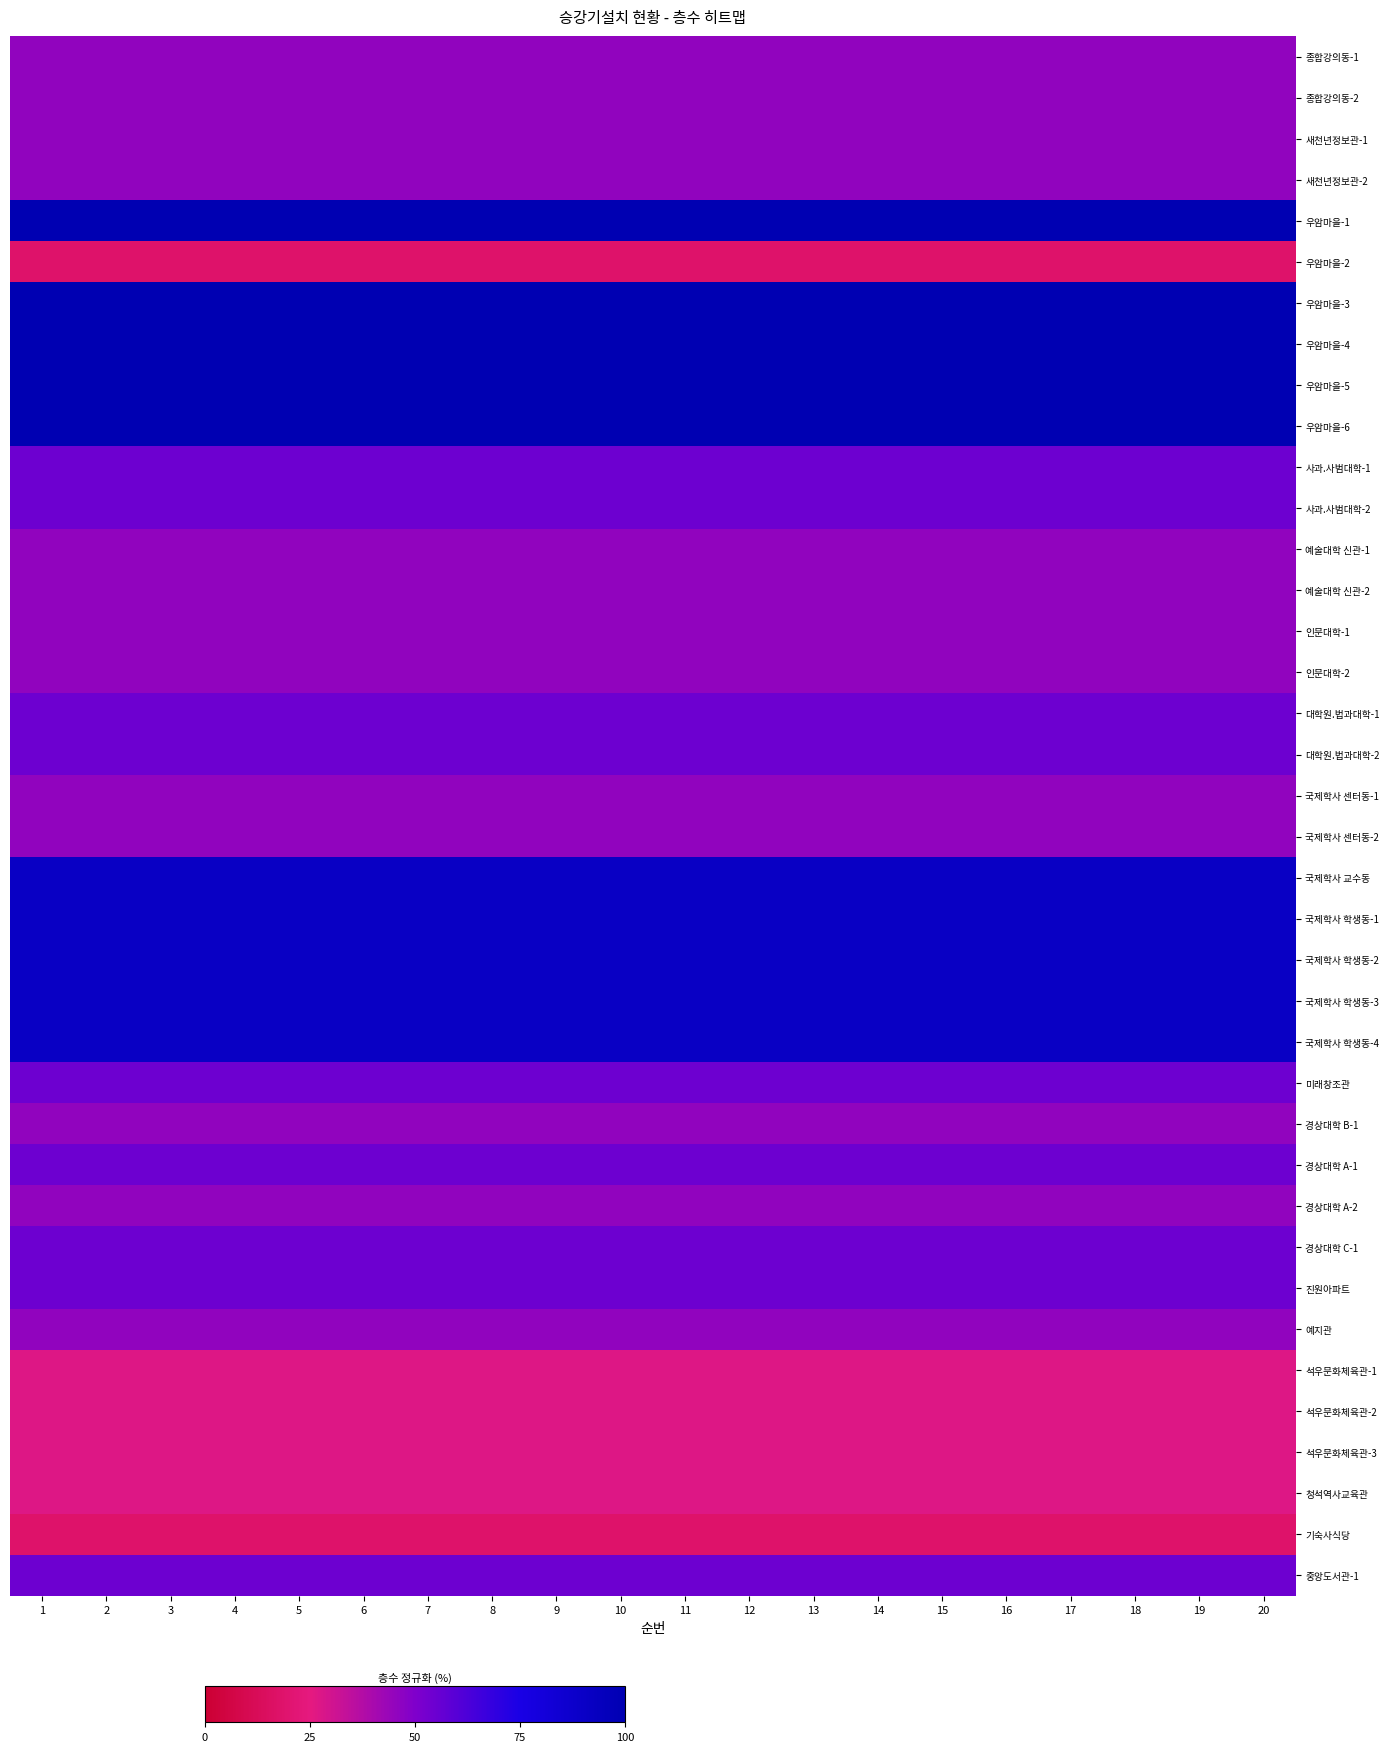

Reading left to right, what are all the values shown in this chart?

종합강의동-1: 1=45.5	2=45.5	3=45.5	4=45.5	5=45.5	6=45.5	7=45.5	8=45.5	9=45.5	10=45.5	11=45.5	12=45.5	13=45.5	14=45.5	15=45.5	16=45.5	17=45.5	18=45.5	19=45.5	20=45.5
종합강의동-2: 1=45.5	2=45.5	3=45.5	4=45.5	5=45.5	6=45.5	7=45.5	8=45.5	9=45.5	10=45.5	11=45.5	12=45.5	13=45.5	14=45.5	15=45.5	16=45.5	17=45.5	18=45.5	19=45.5	20=45.5
새천년정보관-1: 1=45.5	2=45.5	3=45.5	4=45.5	5=45.5	6=45.5	7=45.5	8=45.5	9=45.5	10=45.5	11=45.5	12=45.5	13=45.5	14=45.5	15=45.5	16=45.5	17=45.5	18=45.5	19=45.5	20=45.5
새천년정보관-2: 1=45.5	2=45.5	3=45.5	4=45.5	5=45.5	6=45.5	7=45.5	8=45.5	9=45.5	10=45.5	11=45.5	12=45.5	13=45.5	14=45.5	15=45.5	16=45.5	17=45.5	18=45.5	19=45.5	20=45.5
우암마을-1: 1=100.0	2=100.0	3=100.0	4=100.0	5=100.0	6=100.0	7=100.0	8=100.0	9=100.0	10=100.0	11=100.0	12=100.0	13=100.0	14=100.0	15=100.0	16=100.0	17=100.0	18=100.0	19=100.0	20=100.0
우암마을-2: 1=18.2	2=18.2	3=18.2	4=18.2	5=18.2	6=18.2	7=18.2	8=18.2	9=18.2	10=18.2	11=18.2	12=18.2	13=18.2	14=18.2	15=18.2	16=18.2	17=18.2	18=18.2	19=18.2	20=18.2
우암마을-3: 1=100.0	2=100.0	3=100.0	4=100.0	5=100.0	6=100.0	7=100.0	8=100.0	9=100.0	10=100.0	11=100.0	12=100.0	13=100.0	14=100.0	15=100.0	16=100.0	17=100.0	18=100.0	19=100.0	20=100.0
우암마을-4: 1=100.0	2=100.0	3=100.0	4=100.0	5=100.0	6=100.0	7=100.0	8=100.0	9=100.0	10=100.0	11=100.0	12=100.0	13=100.0	14=100.0	15=100.0	16=100.0	17=100.0	18=100.0	19=100.0	20=100.0
우암마을-5: 1=100.0	2=100.0	3=100.0	4=100.0	5=100.0	6=100.0	7=100.0	8=100.0	9=100.0	10=100.0	11=100.0	12=100.0	13=100.0	14=100.0	15=100.0	16=100.0	17=100.0	18=100.0	19=100.0	20=100.0
우암마을-6: 1=100.0	2=100.0	3=100.0	4=100.0	5=100.0	6=100.0	7=100.0	8=100.0	9=100.0	10=100.0	11=100.0	12=100.0	13=100.0	14=100.0	15=100.0	16=100.0	17=100.0	18=100.0	19=100.0	20=100.0
사과.사범대학-1: 1=54.5	2=54.5	3=54.5	4=54.5	5=54.5	6=54.5	7=54.5	8=54.5	9=54.5	10=54.5	11=54.5	12=54.5	13=54.5	14=54.5	15=54.5	16=54.5	17=54.5	18=54.5	19=54.5	20=54.5
사과.사범대학-2: 1=54.5	2=54.5	3=54.5	4=54.5	5=54.5	6=54.5	7=54.5	8=54.5	9=54.5	10=54.5	11=54.5	12=54.5	13=54.5	14=54.5	15=54.5	16=54.5	17=54.5	18=54.5	19=54.5	20=54.5
예술대학 신관-1: 1=45.5	2=45.5	3=45.5	4=45.5	5=45.5	6=45.5	7=45.5	8=45.5	9=45.5	10=45.5	11=45.5	12=45.5	13=45.5	14=45.5	15=45.5	16=45.5	17=45.5	18=45.5	19=45.5	20=45.5
예술대학 신관-2: 1=45.5	2=45.5	3=45.5	4=45.5	5=45.5	6=45.5	7=45.5	8=45.5	9=45.5	10=45.5	11=45.5	12=45.5	13=45.5	14=45.5	15=45.5	16=45.5	17=45.5	18=45.5	19=45.5	20=45.5
인문대학-1: 1=45.5	2=45.5	3=45.5	4=45.5	5=45.5	6=45.5	7=45.5	8=45.5	9=45.5	10=45.5	11=45.5	12=45.5	13=45.5	14=45.5	15=45.5	16=45.5	17=45.5	18=45.5	19=45.5	20=45.5
인문대학-2: 1=45.5	2=45.5	3=45.5	4=45.5	5=45.5	6=45.5	7=45.5	8=45.5	9=45.5	10=45.5	11=45.5	12=45.5	13=45.5	14=45.5	15=45.5	16=45.5	17=45.5	18=45.5	19=45.5	20=45.5
대학원.법과대학-1: 1=54.5	2=54.5	3=54.5	4=54.5	5=54.5	6=54.5	7=54.5	8=54.5	9=54.5	10=54.5	11=54.5	12=54.5	13=54.5	14=54.5	15=54.5	16=54.5	17=54.5	18=54.5	19=54.5	20=54.5
대학원.법과대학-2: 1=54.5	2=54.5	3=54.5	4=54.5	5=54.5	6=54.5	7=54.5	8=54.5	9=54.5	10=54.5	11=54.5	12=54.5	13=54.5	14=54.5	15=54.5	16=54.5	17=54.5	18=54.5	19=54.5	20=54.5
국제학사 센터동-1: 1=45.5	2=45.5	3=45.5	4=45.5	5=45.5	6=45.5	7=45.5	8=45.5	9=45.5	10=45.5	11=45.5	12=45.5	13=45.5	14=45.5	15=45.5	16=45.5	17=45.5	18=45.5	19=45.5	20=45.5
국제학사 센터동-2: 1=45.5	2=45.5	3=45.5	4=45.5	5=45.5	6=45.5	7=45.5	8=45.5	9=45.5	10=45.5	11=45.5	12=45.5	13=45.5	14=45.5	15=45.5	16=45.5	17=45.5	18=45.5	19=45.5	20=45.5
국제학사 교수동: 1=90.9	2=90.9	3=90.9	4=90.9	5=90.9	6=90.9	7=90.9	8=90.9	9=90.9	10=90.9	11=90.9	12=90.9	13=90.9	14=90.9	15=90.9	16=90.9	17=90.9	18=90.9	19=90.9	20=90.9
국제학사 학생동-1: 1=90.9	2=90.9	3=90.9	4=90.9	5=90.9	6=90.9	7=90.9	8=90.9	9=90.9	10=90.9	11=90.9	12=90.9	13=90.9	14=90.9	15=90.9	16=90.9	17=90.9	18=90.9	19=90.9	20=90.9
국제학사 학생동-2: 1=90.9	2=90.9	3=90.9	4=90.9	5=90.9	6=90.9	7=90.9	8=90.9	9=90.9	10=90.9	11=90.9	12=90.9	13=90.9	14=90.9	15=90.9	16=90.9	17=90.9	18=90.9	19=90.9	20=90.9
국제학사 학생동-3: 1=90.9	2=90.9	3=90.9	4=90.9	5=90.9	6=90.9	7=90.9	8=90.9	9=90.9	10=90.9	11=90.9	12=90.9	13=90.9	14=90.9	15=90.9	16=90.9	17=90.9	18=90.9	19=90.9	20=90.9
국제학사 학생동-4: 1=90.9	2=90.9	3=90.9	4=90.9	5=90.9	6=90.9	7=90.9	8=90.9	9=90.9	10=90.9	11=90.9	12=90.9	13=90.9	14=90.9	15=90.9	16=90.9	17=90.9	18=90.9	19=90.9	20=90.9
미래창조관: 1=54.5	2=54.5	3=54.5	4=54.5	5=54.5	6=54.5	7=54.5	8=54.5	9=54.5	10=54.5	11=54.5	12=54.5	13=54.5	14=54.5	15=54.5	16=54.5	17=54.5	18=54.5	19=54.5	20=54.5
경상대학 B-1: 1=45.5	2=45.5	3=45.5	4=45.5	5=45.5	6=45.5	7=45.5	8=45.5	9=45.5	10=45.5	11=45.5	12=45.5	13=45.5	14=45.5	15=45.5	16=45.5	17=45.5	18=45.5	19=45.5	20=45.5
경상대학 A-1: 1=54.5	2=54.5	3=54.5	4=54.5	5=54.5	6=54.5	7=54.5	8=54.5	9=54.5	10=54.5	11=54.5	12=54.5	13=54.5	14=54.5	15=54.5	16=54.5	17=54.5	18=54.5	19=54.5	20=54.5
경상대학 A-2: 1=45.5	2=45.5	3=45.5	4=45.5	5=45.5	6=45.5	7=45.5	8=45.5	9=45.5	10=45.5	11=45.5	12=45.5	13=45.5	14=45.5	15=45.5	16=45.5	17=45.5	18=45.5	19=45.5	20=45.5
경상대학 C-1: 1=54.5	2=54.5	3=54.5	4=54.5	5=54.5	6=54.5	7=54.5	8=54.5	9=54.5	10=54.5	11=54.5	12=54.5	13=54.5	14=54.5	15=54.5	16=54.5	17=54.5	18=54.5	19=54.5	20=54.5
진원아파트: 1=54.5	2=54.5	3=54.5	4=54.5	5=54.5	6=54.5	7=54.5	8=54.5	9=54.5	10=54.5	11=54.5	12=54.5	13=54.5	14=54.5	15=54.5	16=54.5	17=54.5	18=54.5	19=54.5	20=54.5
예지관: 1=45.5	2=45.5	3=45.5	4=45.5	5=45.5	6=45.5	7=45.5	8=45.5	9=45.5	10=45.5	11=45.5	12=45.5	13=45.5	14=45.5	15=45.5	16=45.5	17=45.5	18=45.5	19=45.5	20=45.5
석우문화체육관-1: 1=27.3	2=27.3	3=27.3	4=27.3	5=27.3	6=27.3	7=27.3	8=27.3	9=27.3	10=27.3	11=27.3	12=27.3	13=27.3	14=27.3	15=27.3	16=27.3	17=27.3	18=27.3	19=27.3	20=27.3
석우문화체육관-2: 1=27.3	2=27.3	3=27.3	4=27.3	5=27.3	6=27.3	7=27.3	8=27.3	9=27.3	10=27.3	11=27.3	12=27.3	13=27.3	14=27.3	15=27.3	16=27.3	17=27.3	18=27.3	19=27.3	20=27.3
석우문화체육관-3: 1=27.3	2=27.3	3=27.3	4=27.3	5=27.3	6=27.3	7=27.3	8=27.3	9=27.3	10=27.3	11=27.3	12=27.3	13=27.3	14=27.3	15=27.3	16=27.3	17=27.3	18=27.3	19=27.3	20=27.3
청석역사교육관: 1=27.3	2=27.3	3=27.3	4=27.3	5=27.3	6=27.3	7=27.3	8=27.3	9=27.3	10=27.3	11=27.3	12=27.3	13=27.3	14=27.3	15=27.3	16=27.3	17=27.3	18=27.3	19=27.3	20=27.3
기숙사식당: 1=18.2	2=18.2	3=18.2	4=18.2	5=18.2	6=18.2	7=18.2	8=18.2	9=18.2	10=18.2	11=18.2	12=18.2	13=18.2	14=18.2	15=18.2	16=18.2	17=18.2	18=18.2	19=18.2	20=18.2
중앙도서관-1: 1=54.5	2=54.5	3=54.5	4=54.5	5=54.5	6=54.5	7=54.5	8=54.5	9=54.5	10=54.5	11=54.5	12=54.5	13=54.5	14=54.5	15=54.5	16=54.5	17=54.5	18=54.5	19=54.5	20=54.5